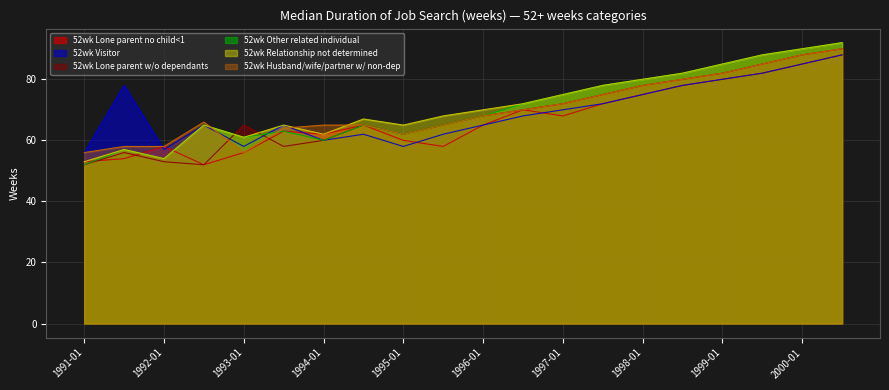

Where is the first local maximum for 52wk Husband/wife/partner w/ non-dep?

1992-07